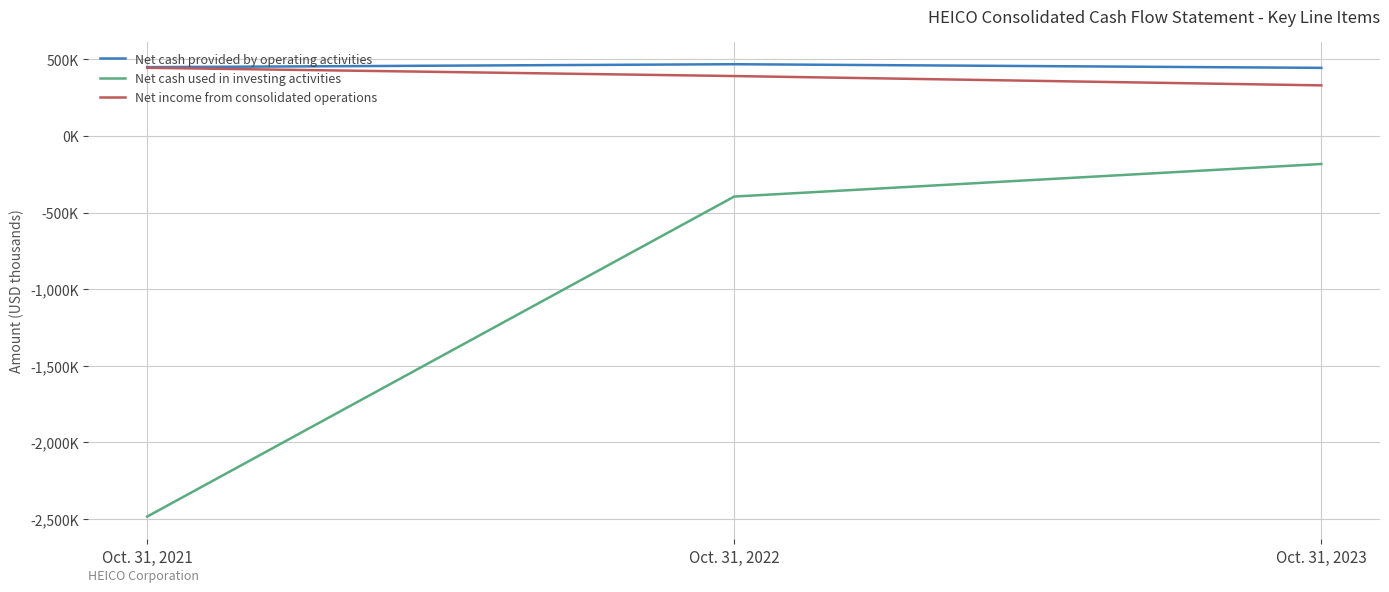

At which category is the sum across all series the highest?

Oct. 31, 2023